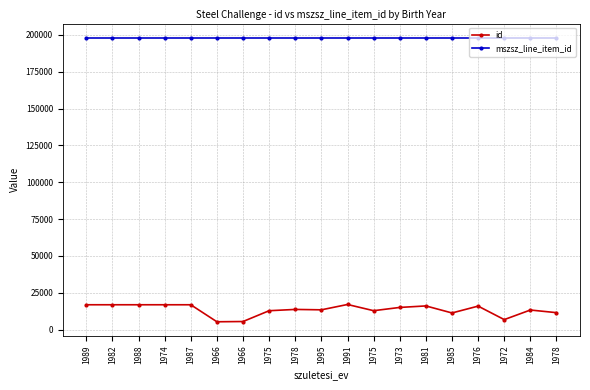

Reading left to right, list all the values displayed in this chart.

id: 1989=16892	1982=16890	1988=16893	1974=16891	1987=16889	1966=5351	1966=5524	1975=12854	1978=13726	1995=13457	1991=17079	1975=12868	1973=15079	1981=16098	1985=11330	1976=15976	1972=6821	1984=13328	1978=11531
mszsz_line_item_id: 1989=198046	1982=198046	1988=198046	1974=198046	1987=198046	1966=198046	1966=198046	1975=198046	1978=198046	1995=198046	1991=198046	1975=198046	1973=198046	1981=198046	1985=198046	1976=198046	1972=198046	1984=198046	1978=198046